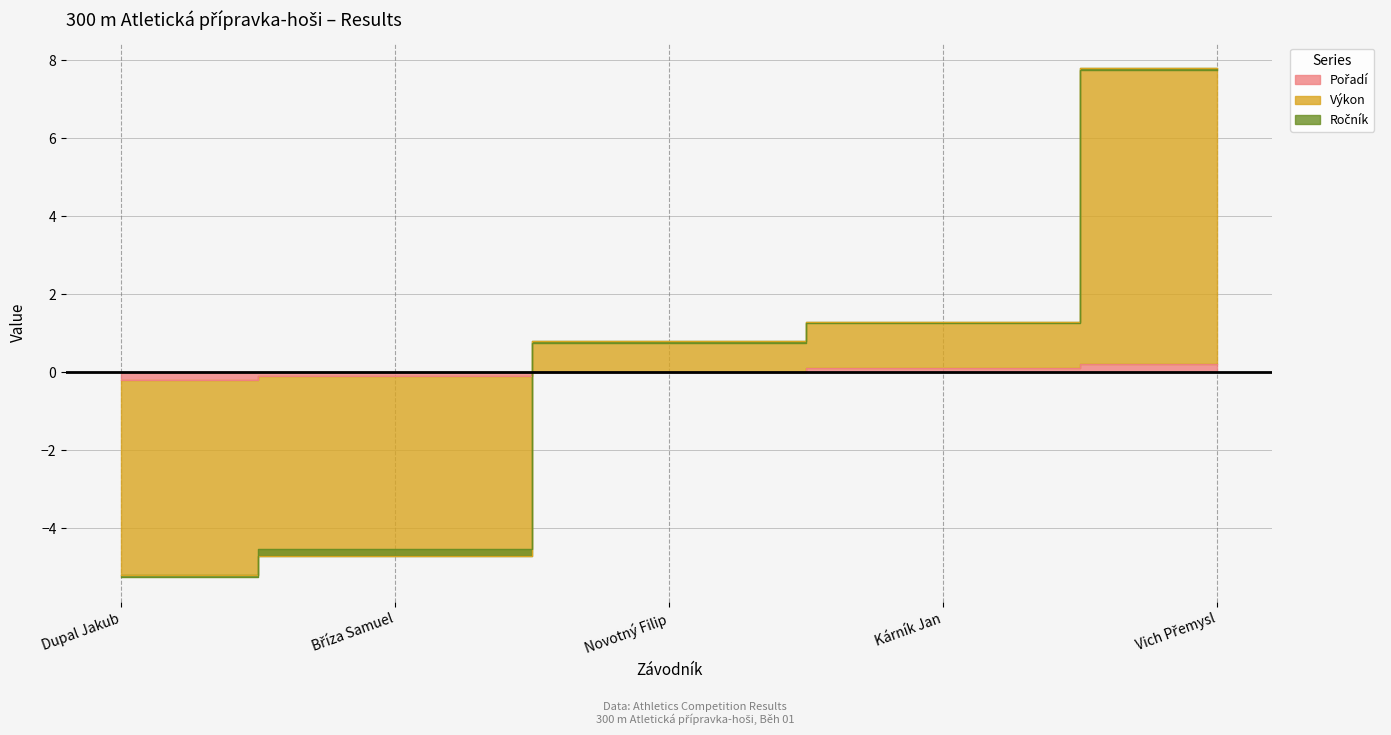

What position from the left is Bříza Samuel?

2